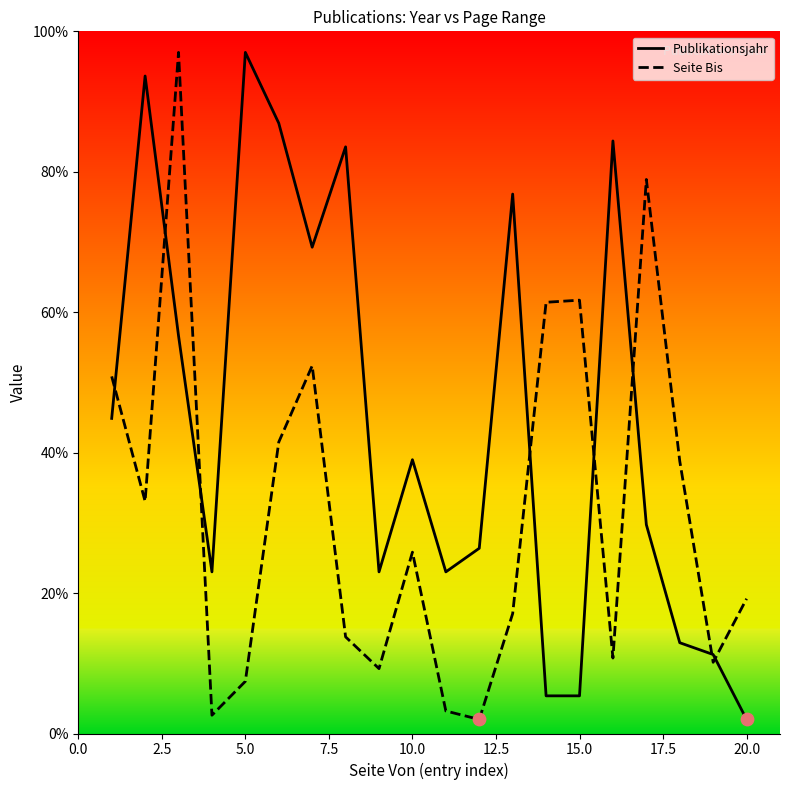

Which series contains the highest Y value?

Publikationsjahr